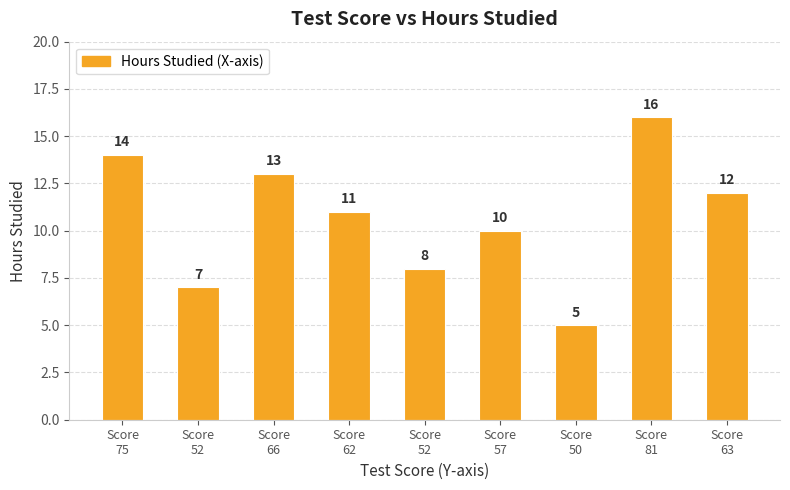

True or false: the data shows 12 at Score
63.

True